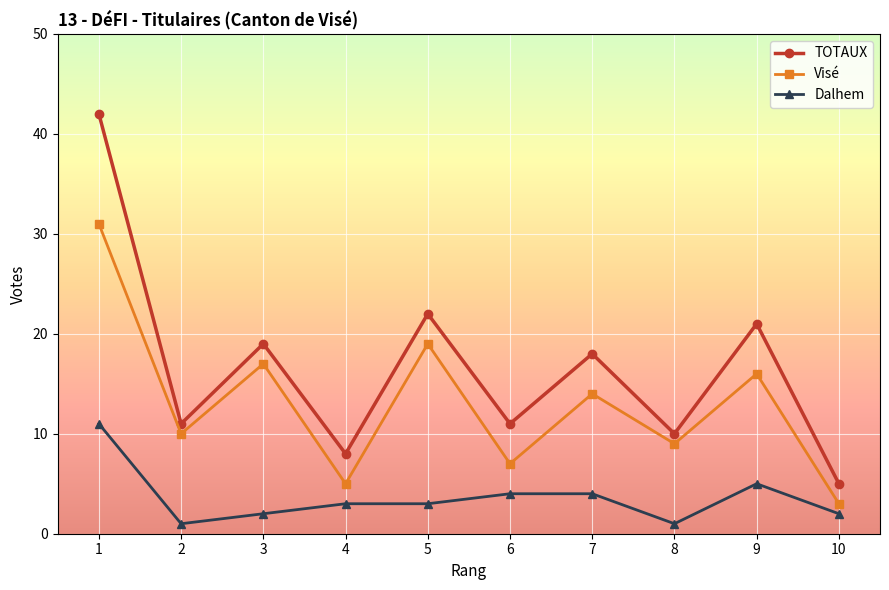

How many categories are shown in the chart?

10